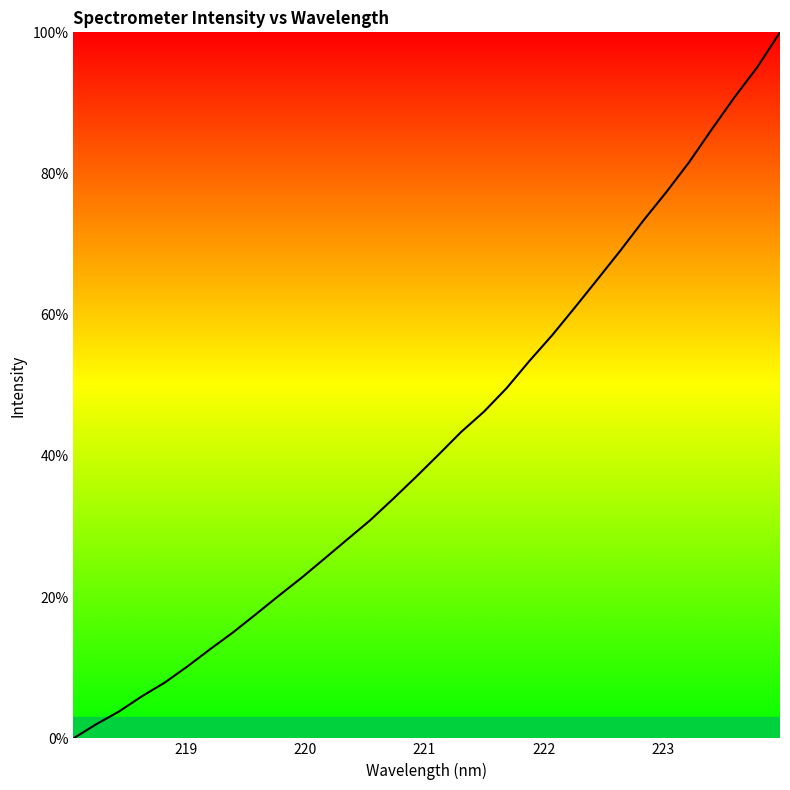

What is the maximum value shown in the chart?

100.0